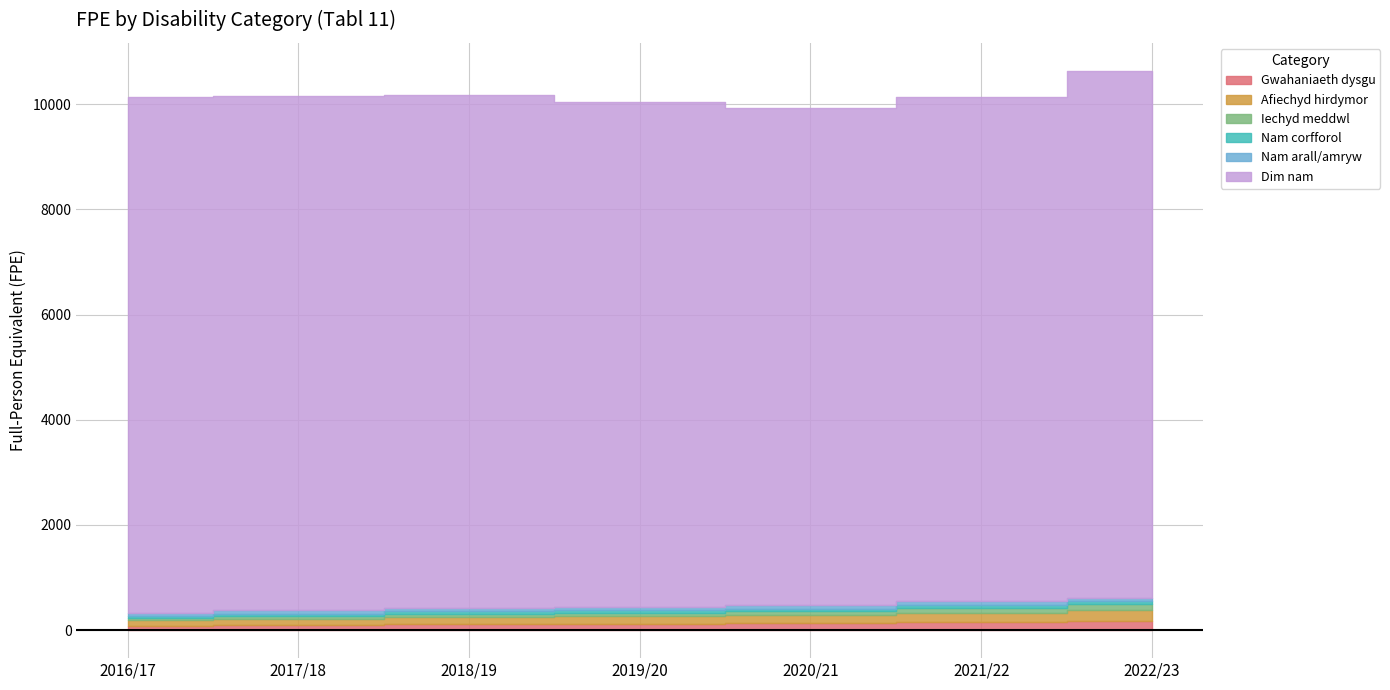

True or false: Iechyd meddwl and Nam corfforol intersect in this chart.

False